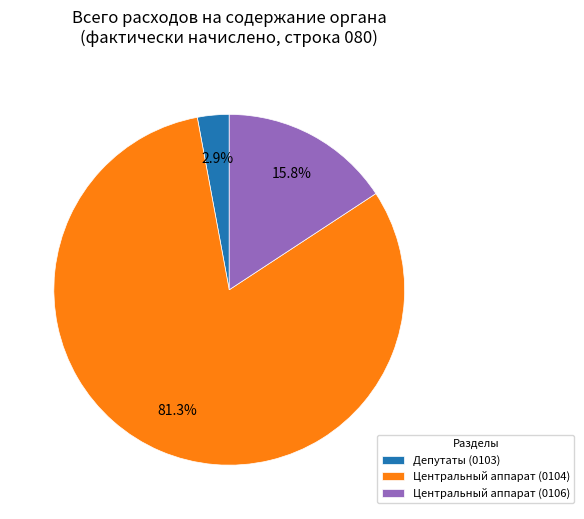

True or false: Депутаты (0103) accounts for 3% of the total.

True